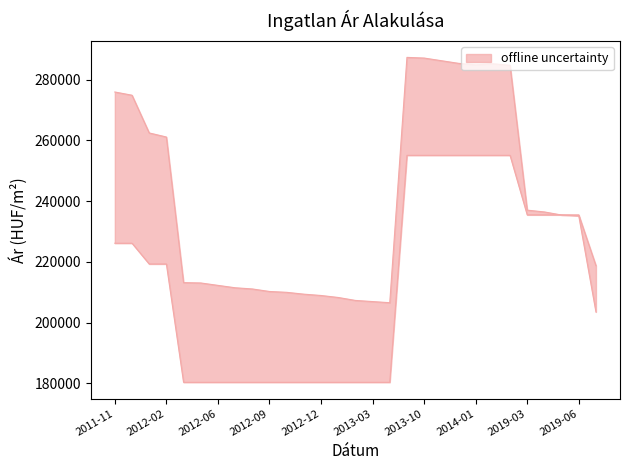

Is it true that Átlagos négyzetméter ár equals 180303 at 2013-01?

True